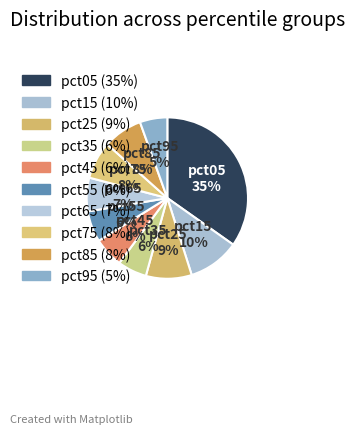

What is the largest slice in the pie chart?

pct05